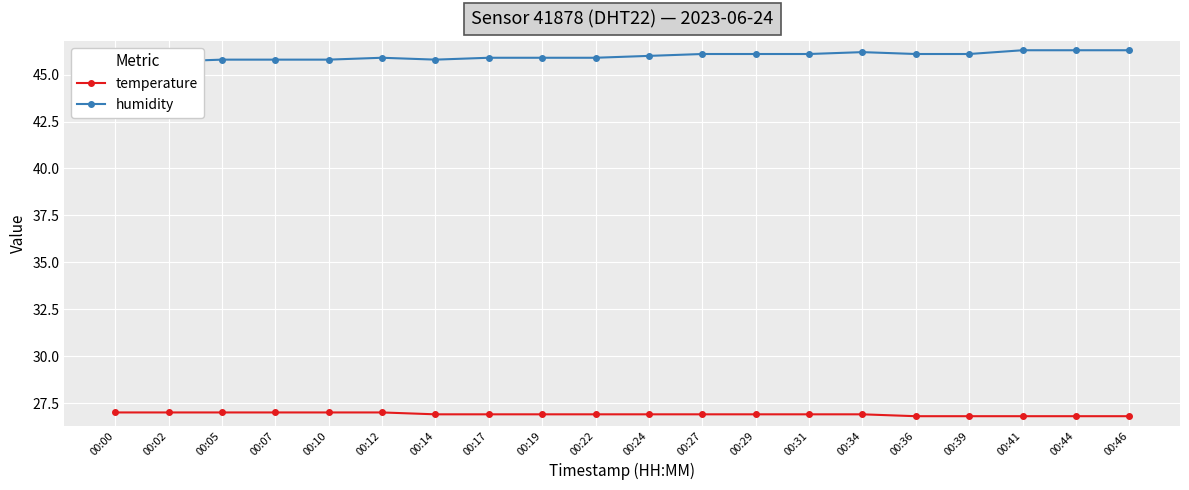

Reading left to right, list all the values displayed in this chart.

temperature: 27.0	27.0	27.0	27.0	27.0	27.0	26.9	26.9	26.9	26.9	26.9	26.9	26.9	26.9	26.9	26.8	26.8	26.8	26.8	26.8
humidity: 45.7	45.7	45.8	45.8	45.8	45.9	45.8	45.9	45.9	45.9	46.0	46.1	46.1	46.1	46.2	46.1	46.1	46.3	46.3	46.3